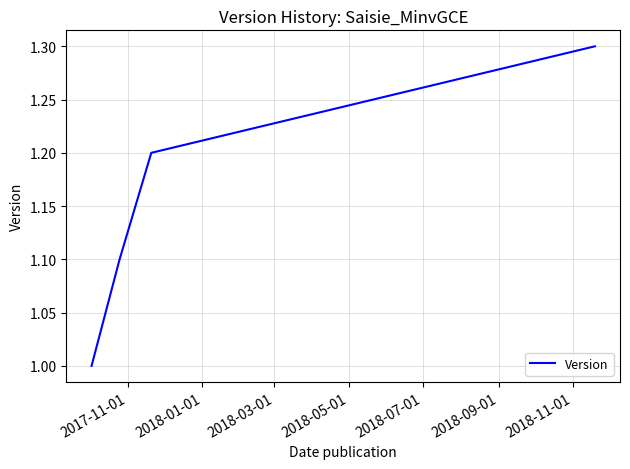

Is this an area chart (filled region under the line)?

No